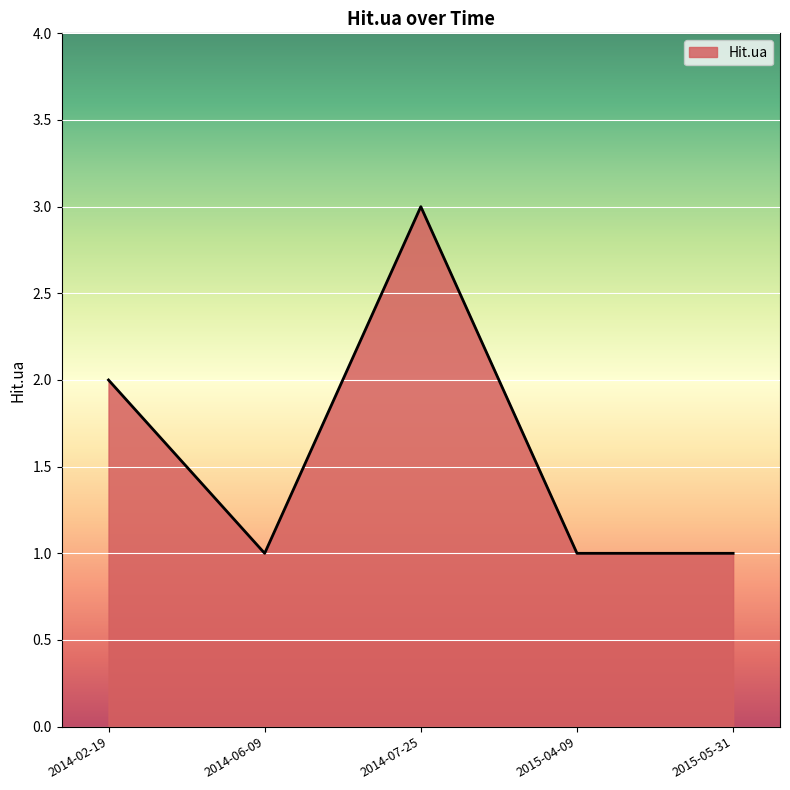

True or false: there are more than 2 points higher than both neighbors.

False